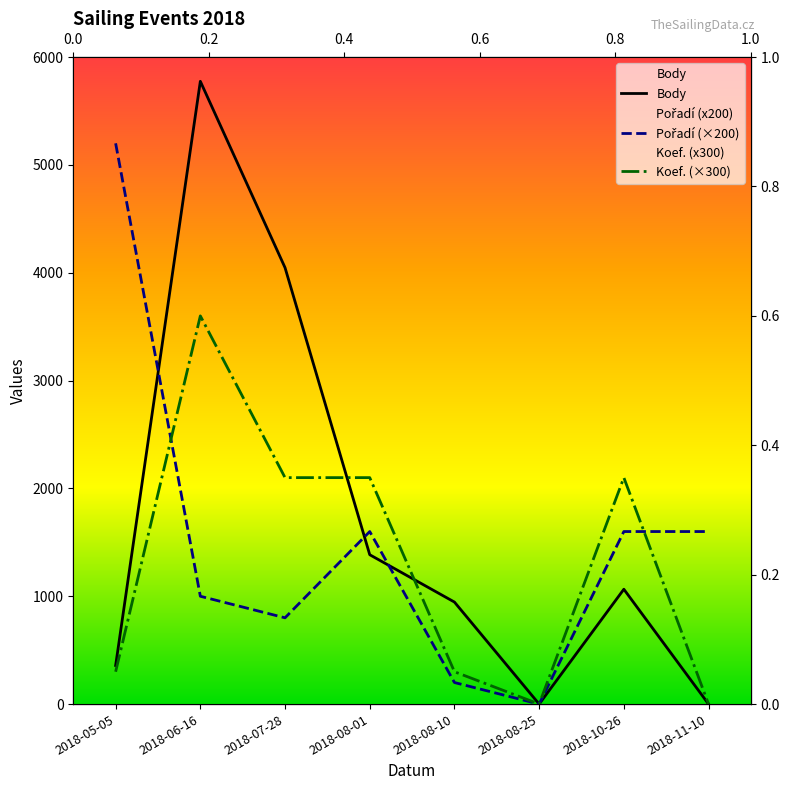

How many categories are shown in the chart?

8